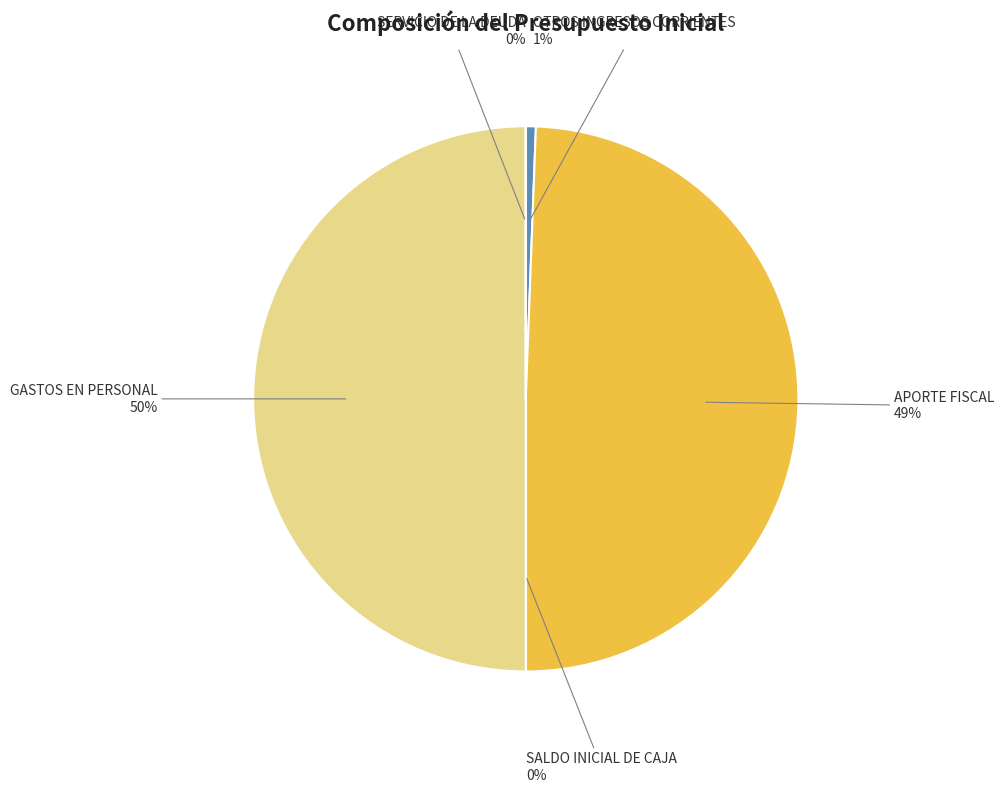

To the nearest percent, what is the difference between the largest and smallest slice percentages?

50%